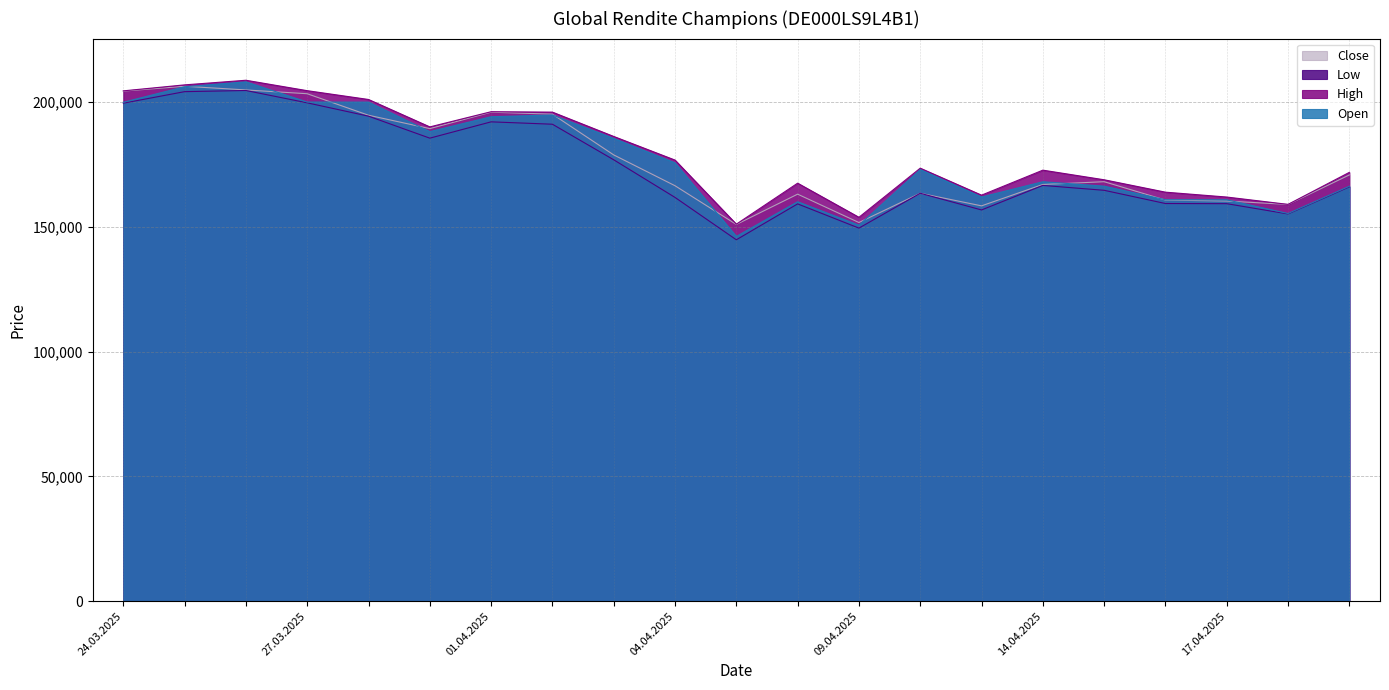

How many lines are shown in the chart?

4